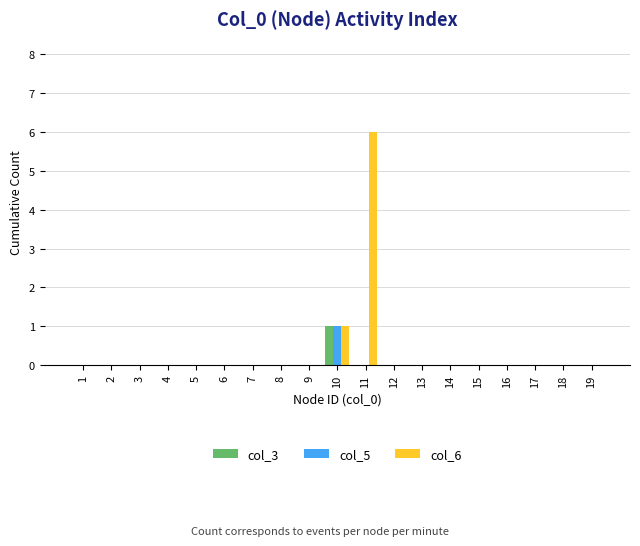

The col_5 series shows 0 at 18. True or false?

True